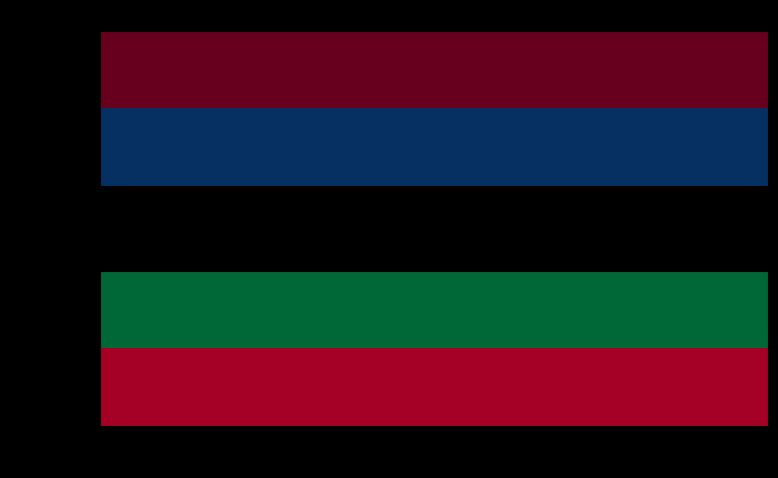

How many data points does each series have?

5